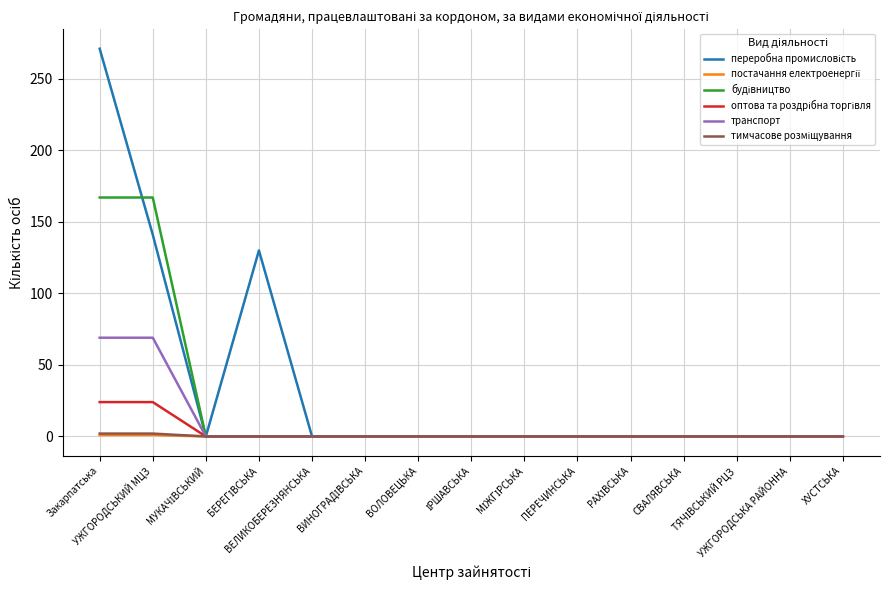

What is the maximum value shown in the chart?

271